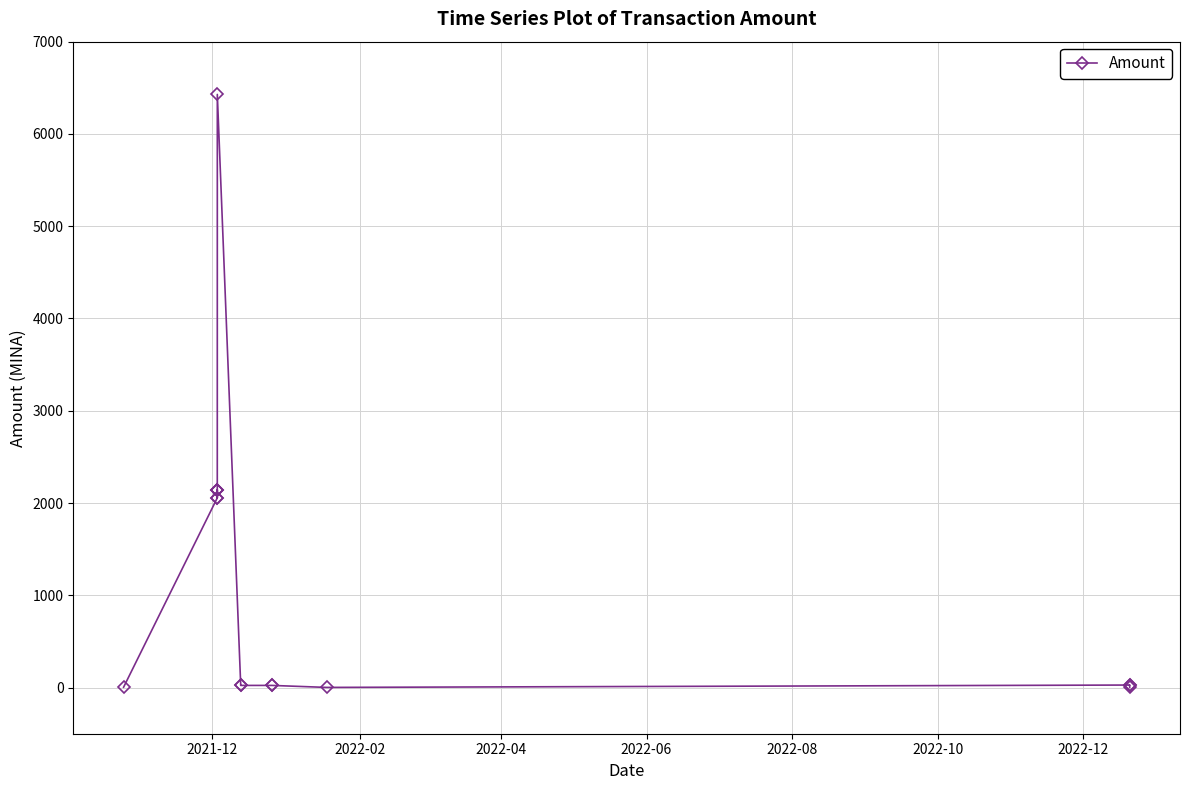

What is the difference between the maximum and minimum values?

6425.8